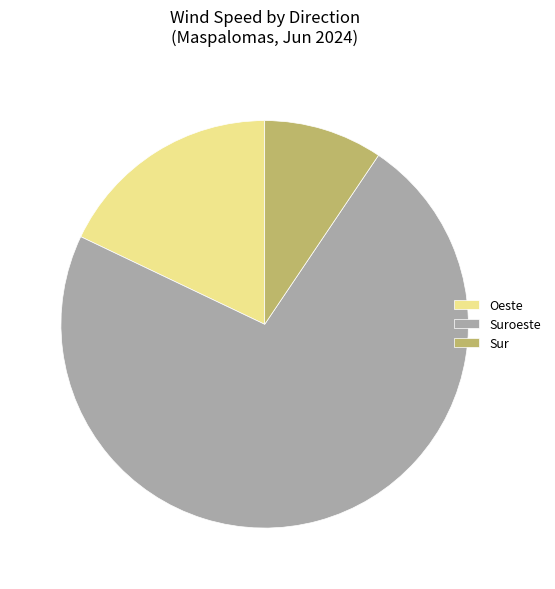

How many slices are in this pie chart?

3